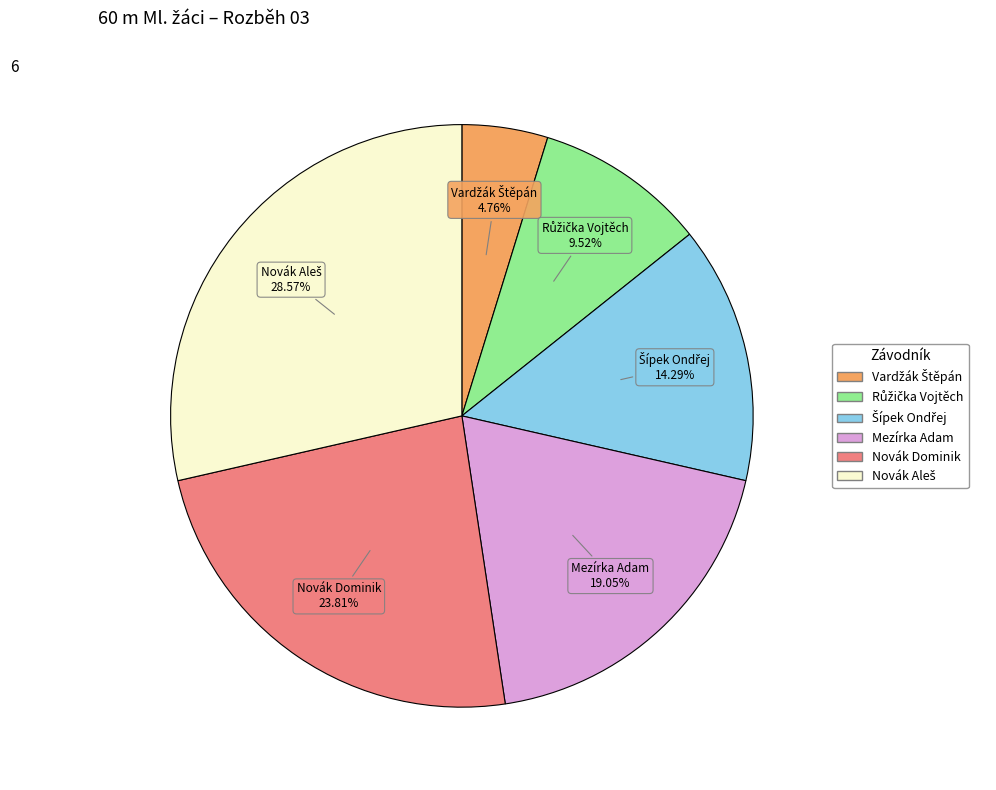

Is there a majority slice in this chart?

No